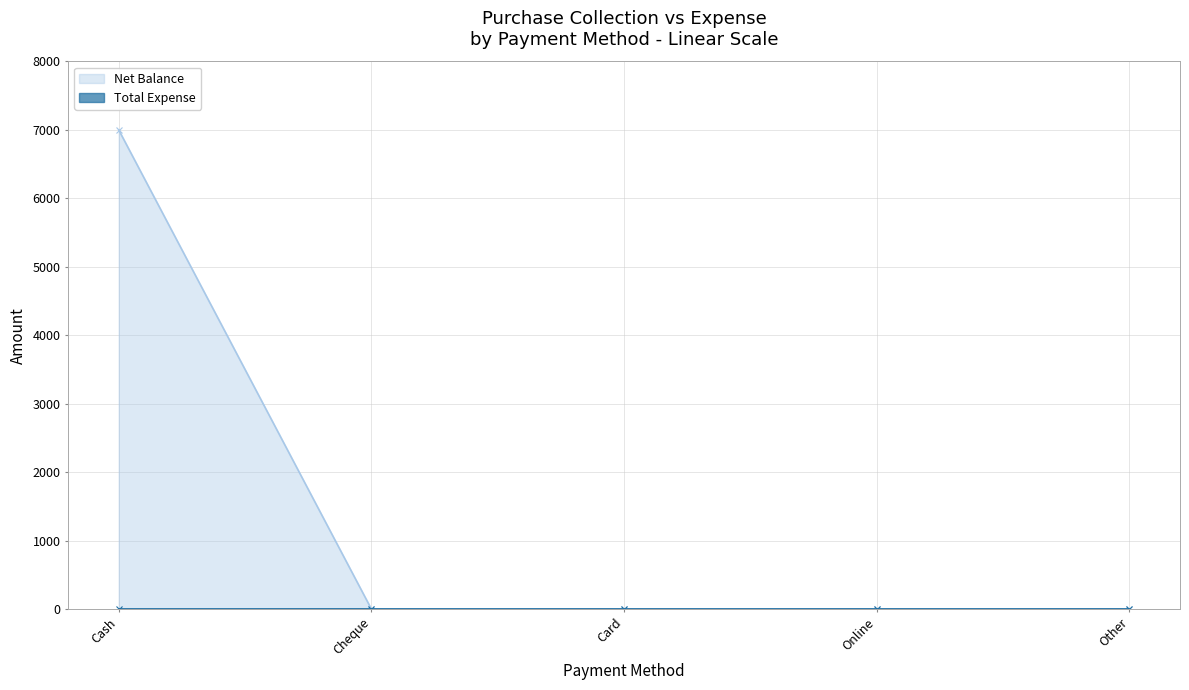

True or false: the data shows -2676 at Card.

False